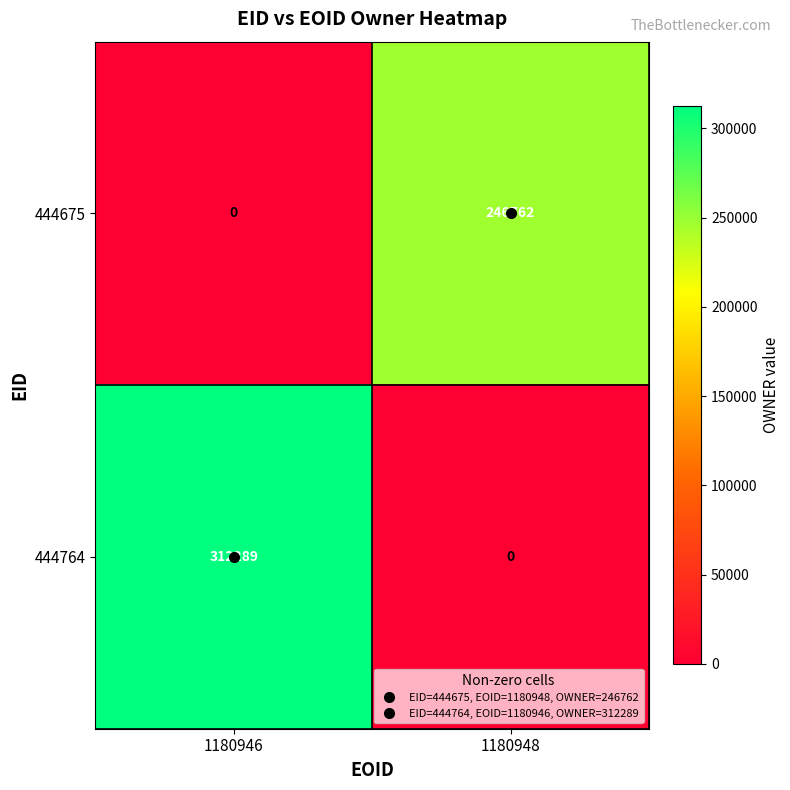

How many series are shown in this chart?

2